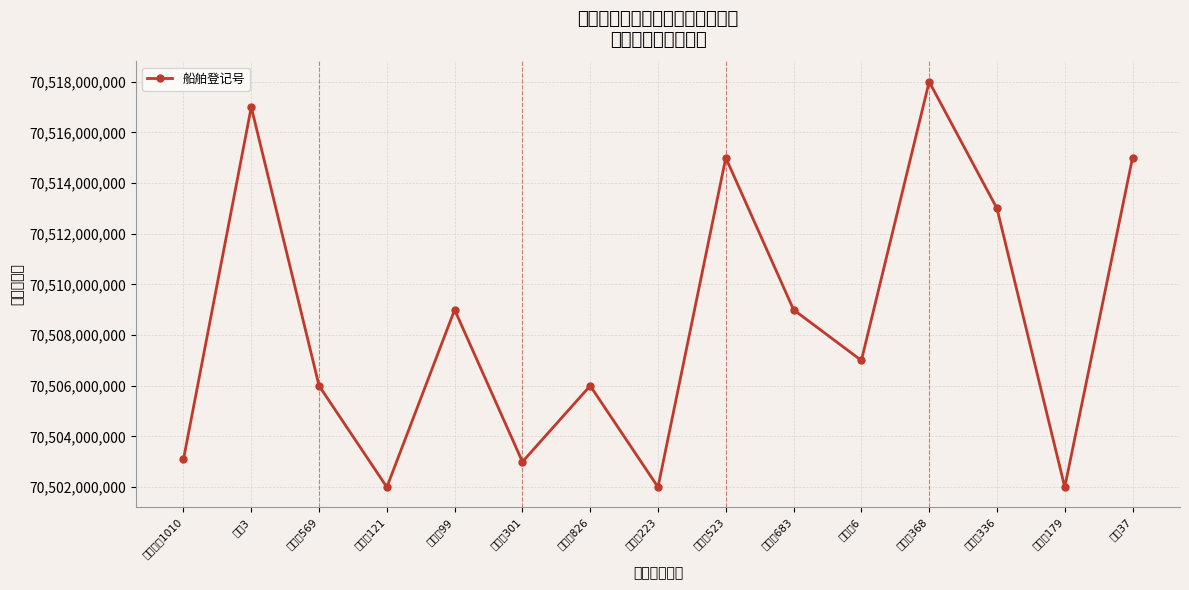

What is the change in value from 浙三机523 to 兴龙舟336?

-1999955